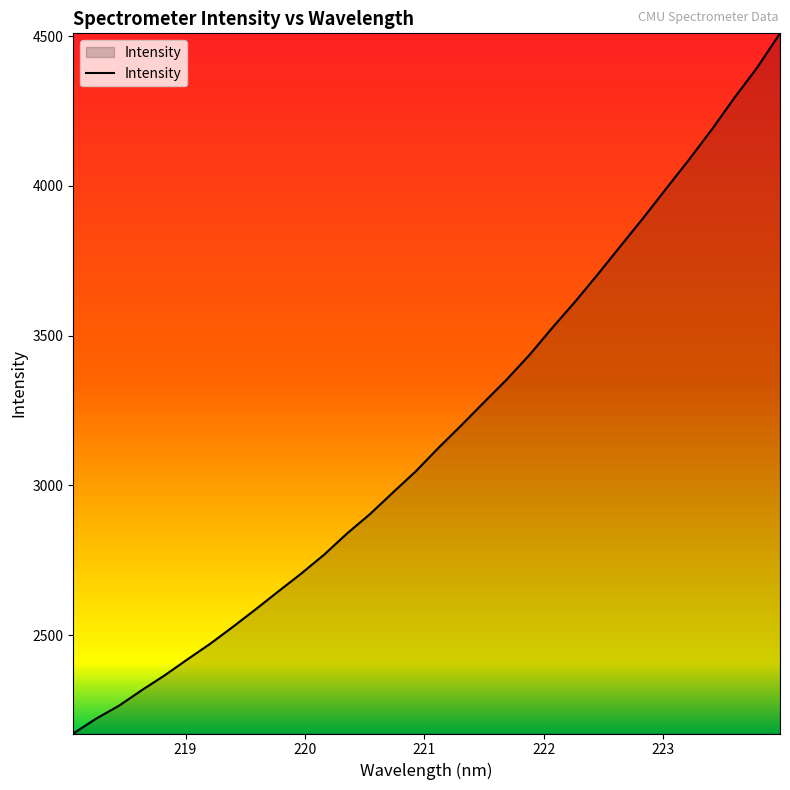

What is the greatest value displayed?

4509.2